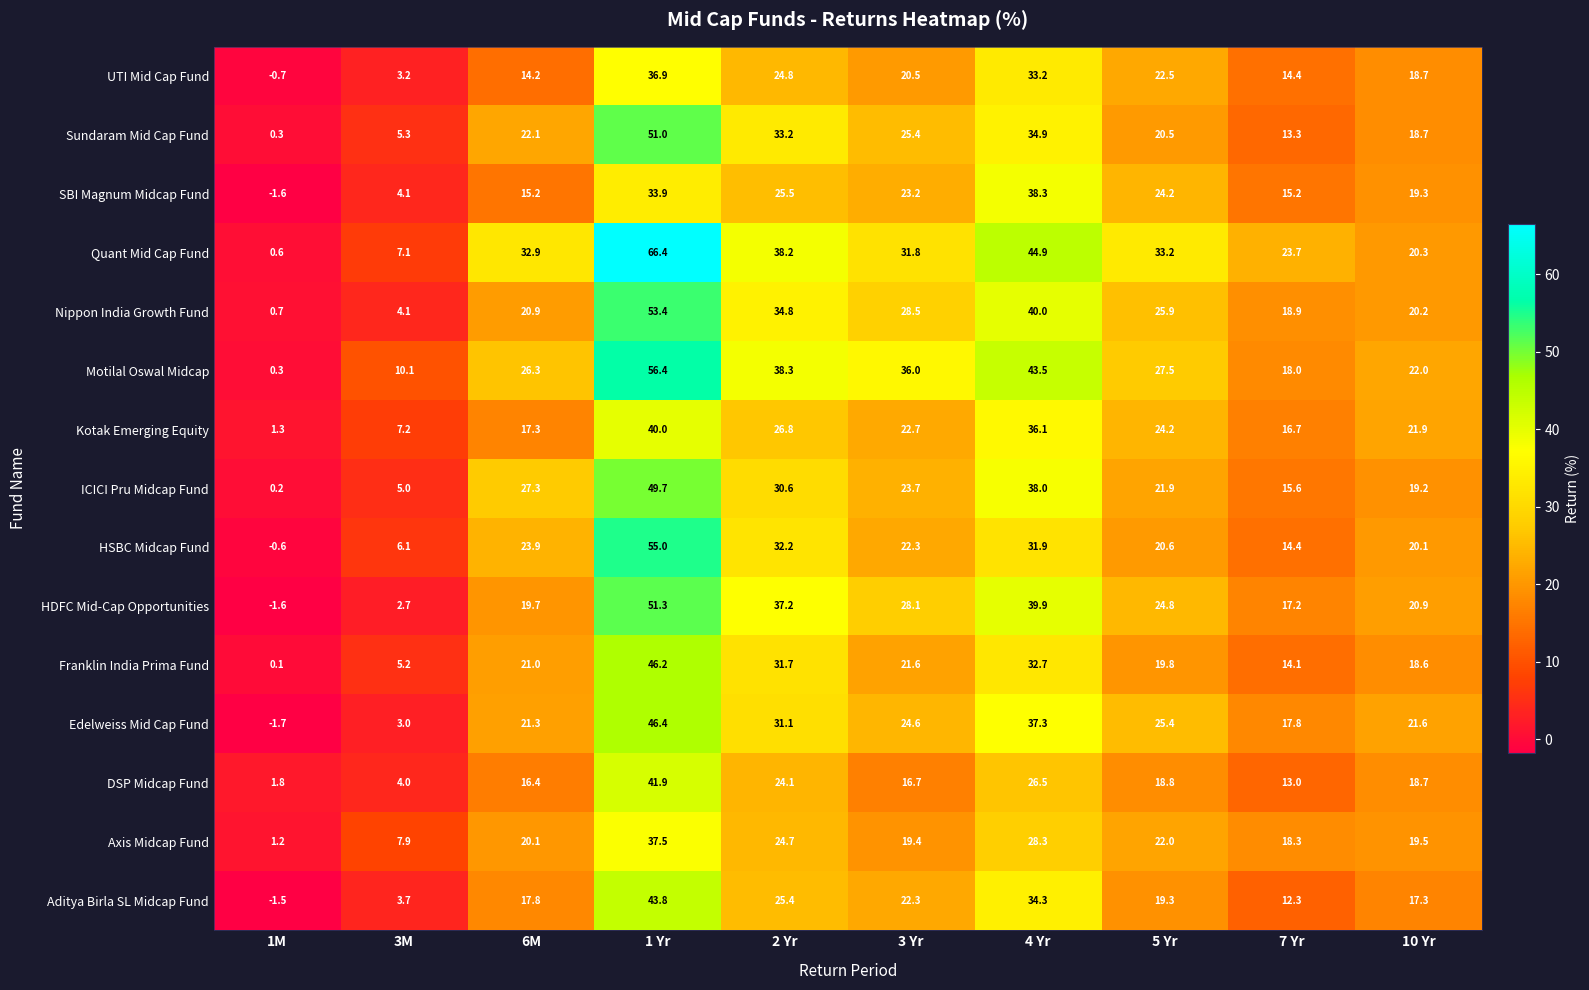

Which category has the lowest value across all series?

1M